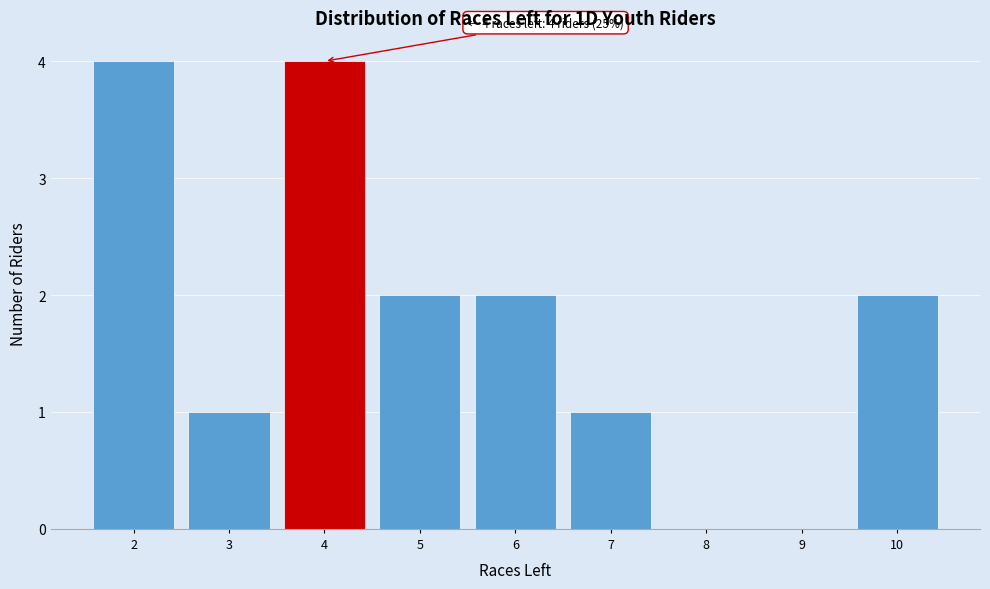

Reading left to right, transcribe all the data shown in this chart.

2=4	3=1	4=4	5=2	6=2	7=1	8=0	9=0	10=2